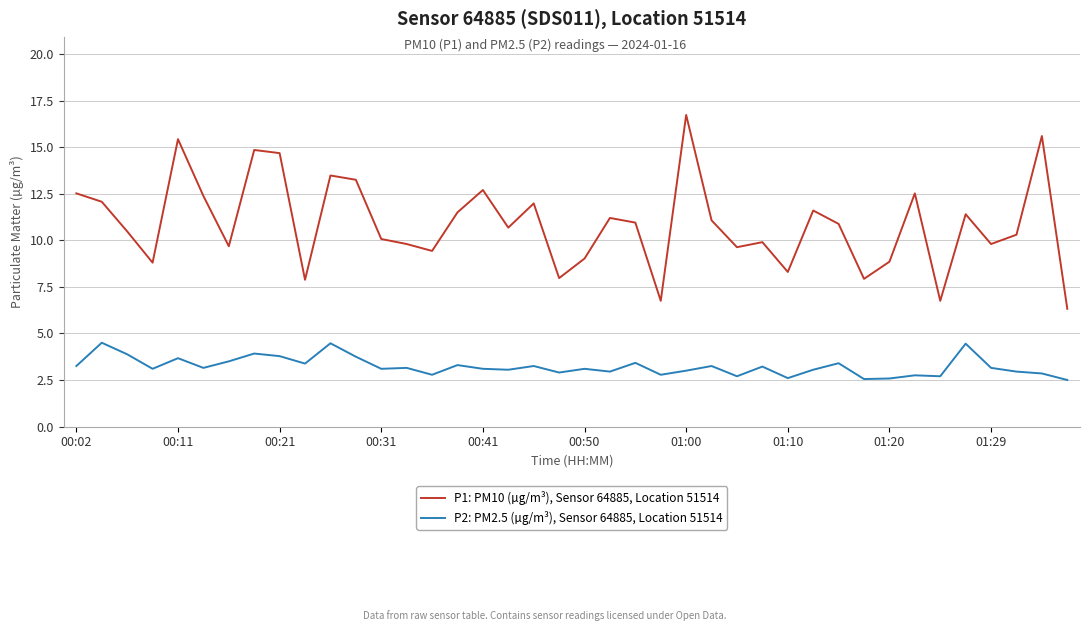

What is the difference between the maximum and minimum values in the P1: PM10 (µg/m³), Sensor 64885, Location 51514 series?

10.4